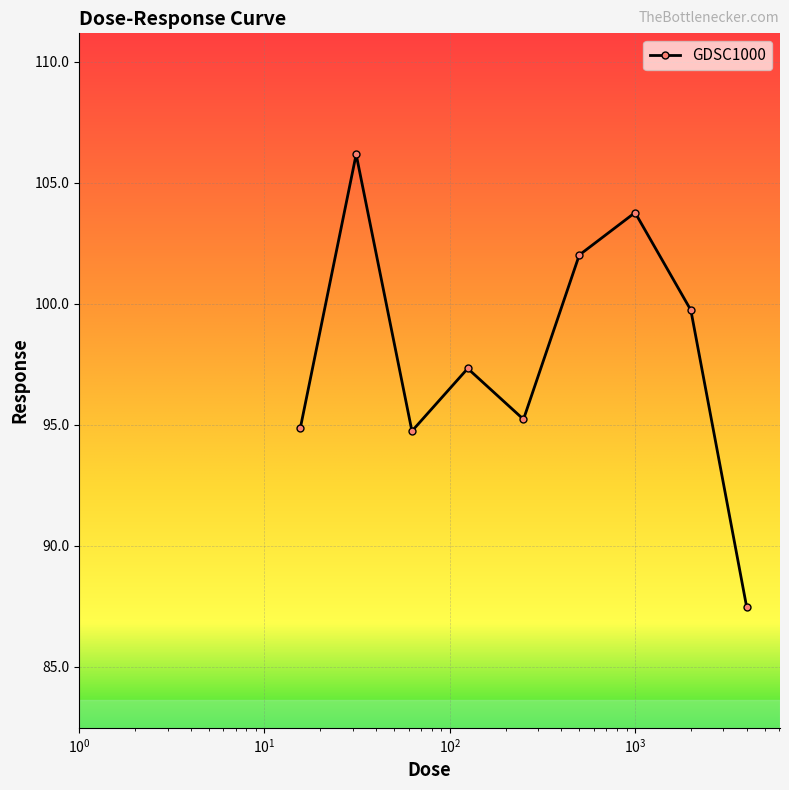

What is the value of the 6th point from the left?

102.0